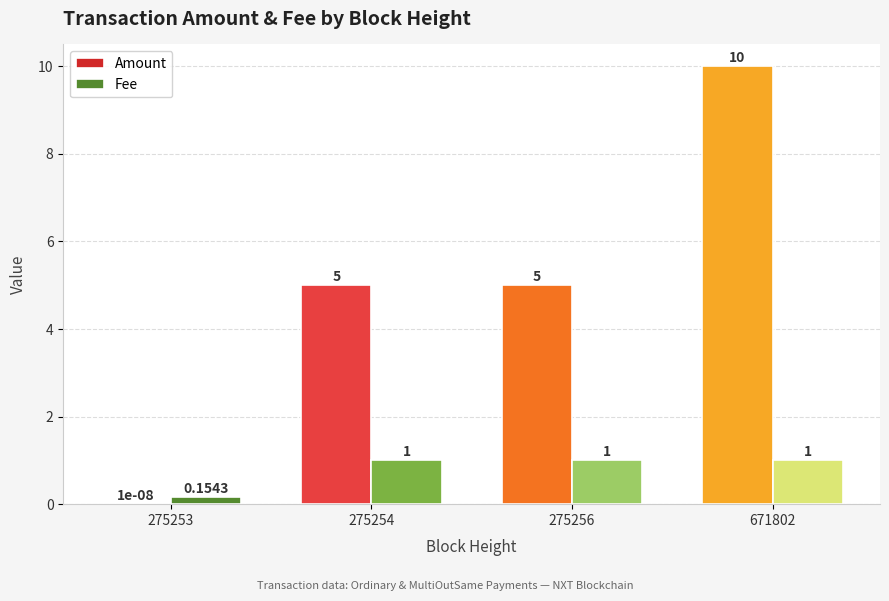

At which category is the sum across all series the highest?

671802